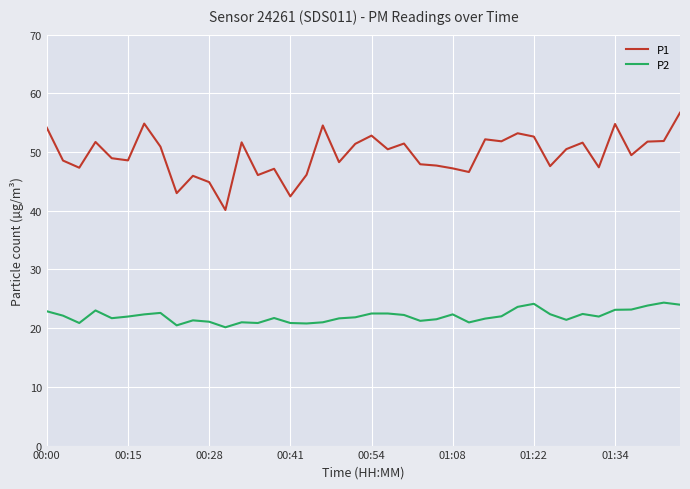

Rank the series by their average value, from highest to lowest.

P1, P2